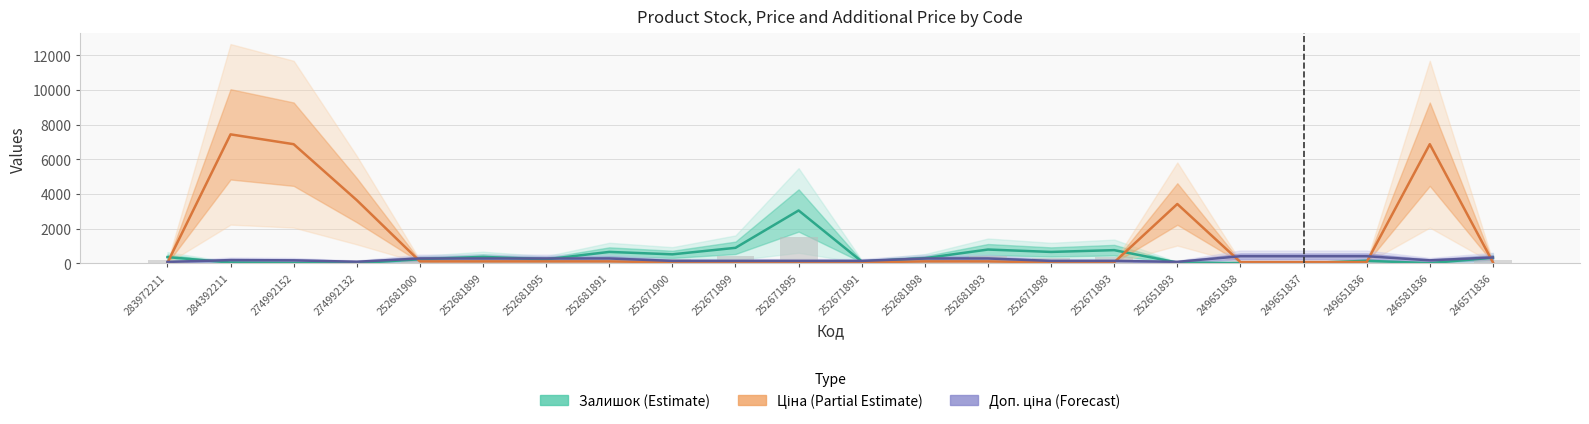

What position from the left is 252681893?

14